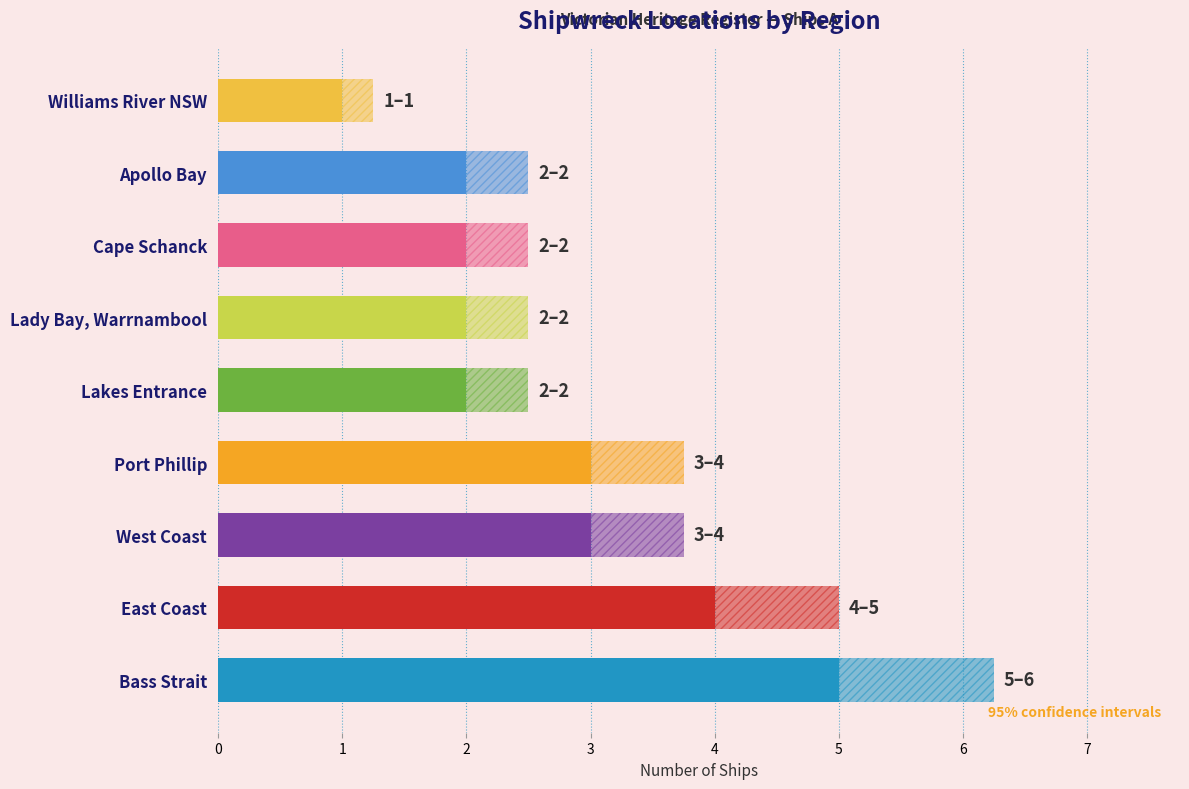

What is the minimum value shown in the chart?

1